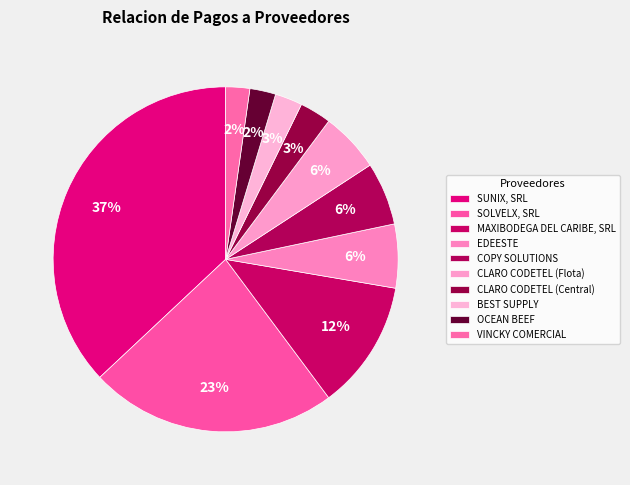

Count the number of slices in the pie.

10